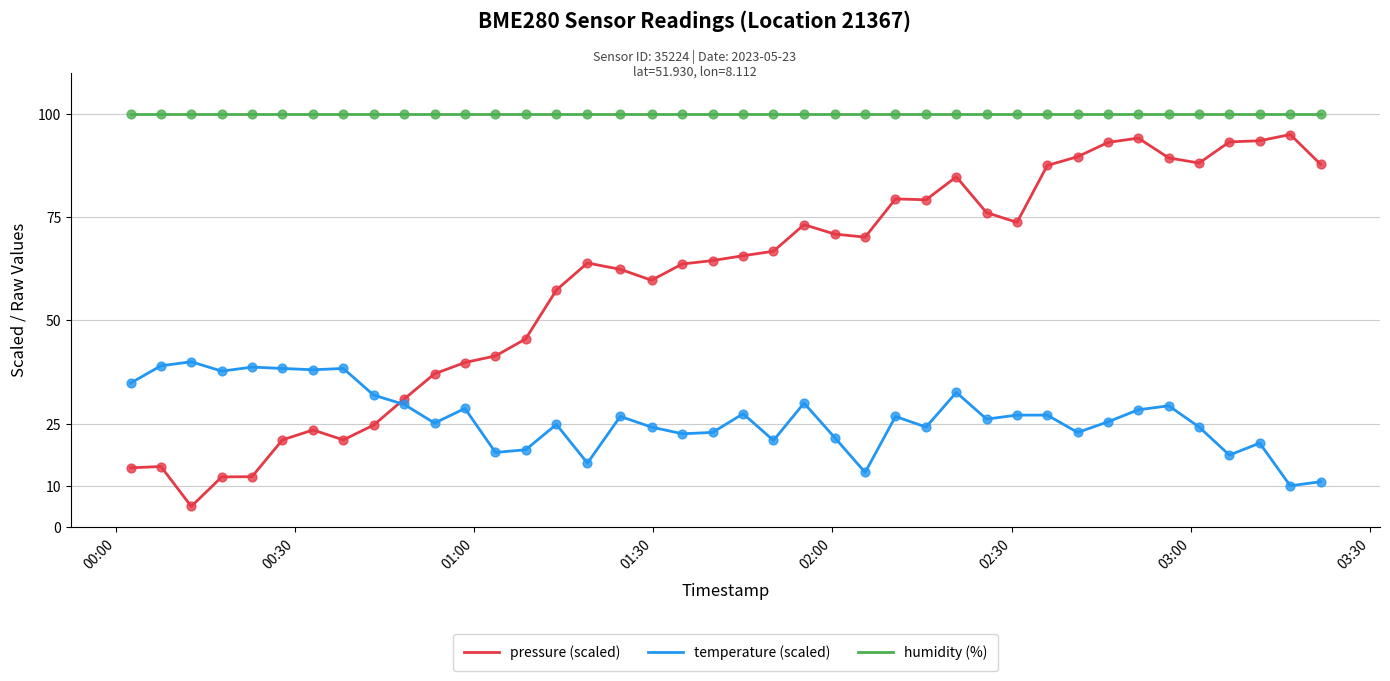

What are all the series names shown in the legend?

pressure (scaled), temperature (scaled), humidity (%)